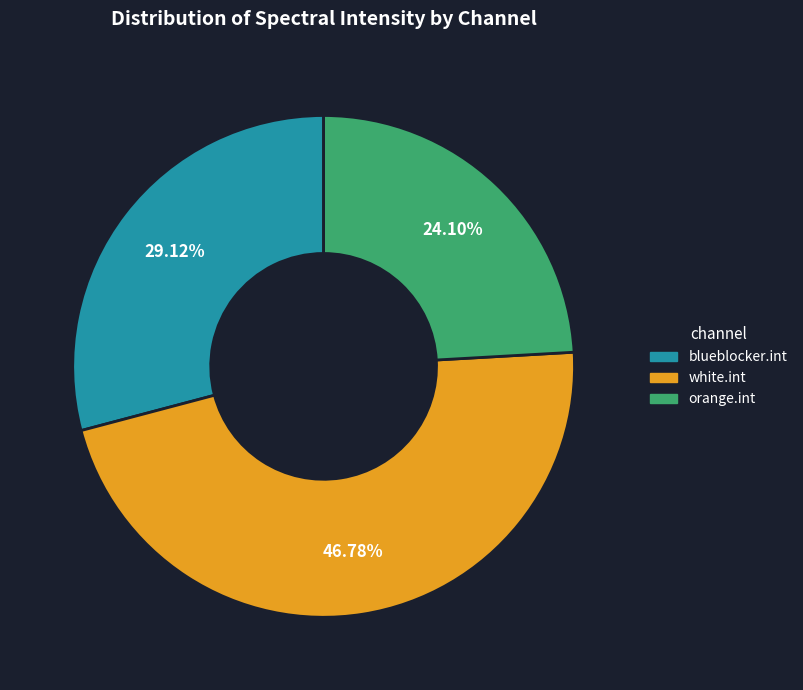

Rank the categories by value from lowest to highest.

orange.int, blueblocker.int, white.int